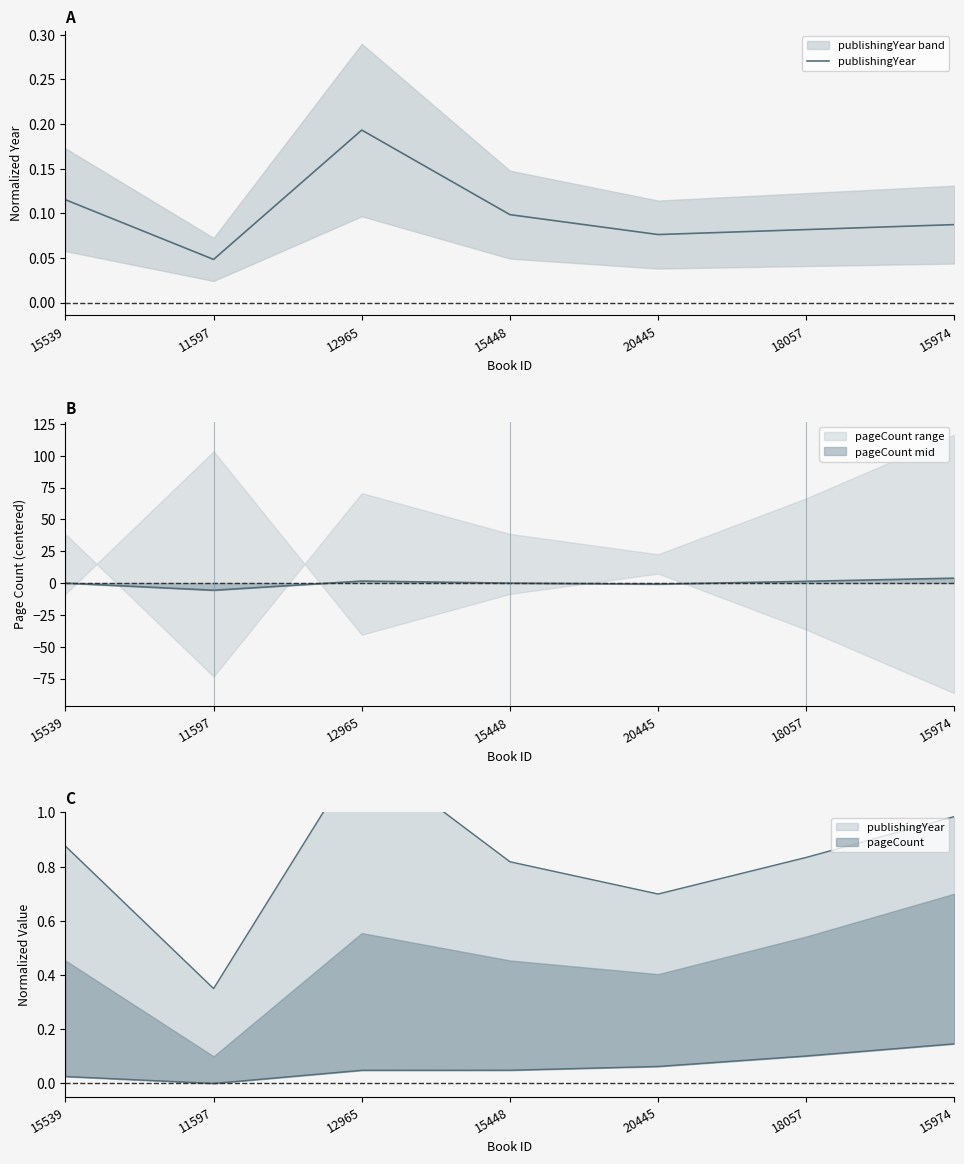

Count the values in the range 0 to 1.

7